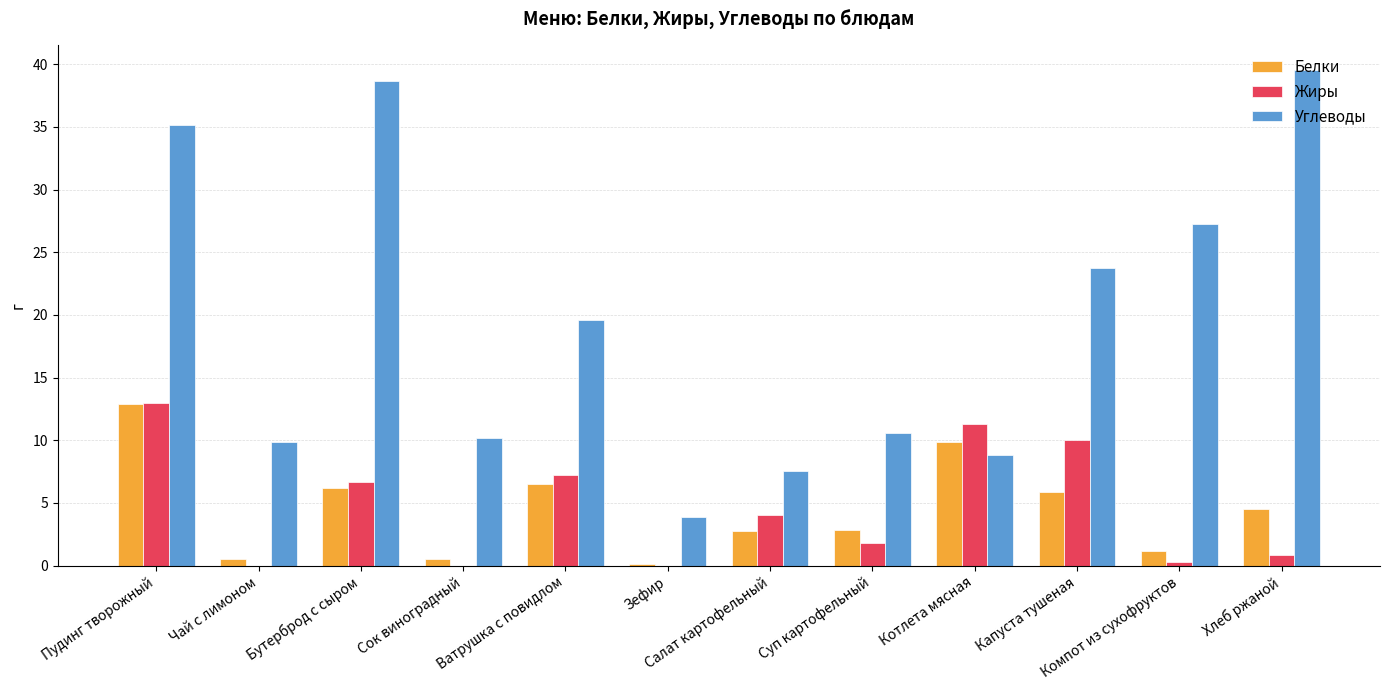

Is it true that Белки equals 4.0 at Капуста тушеная?

False